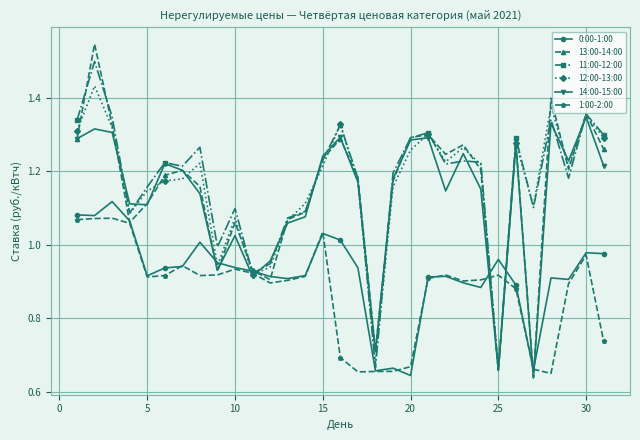

What are all the series names shown in the legend?

0:00-1:00, 13:00-14:00, 11:00-12:00, 12:00-13:00, 14:00-15:00, 1:00-2:00